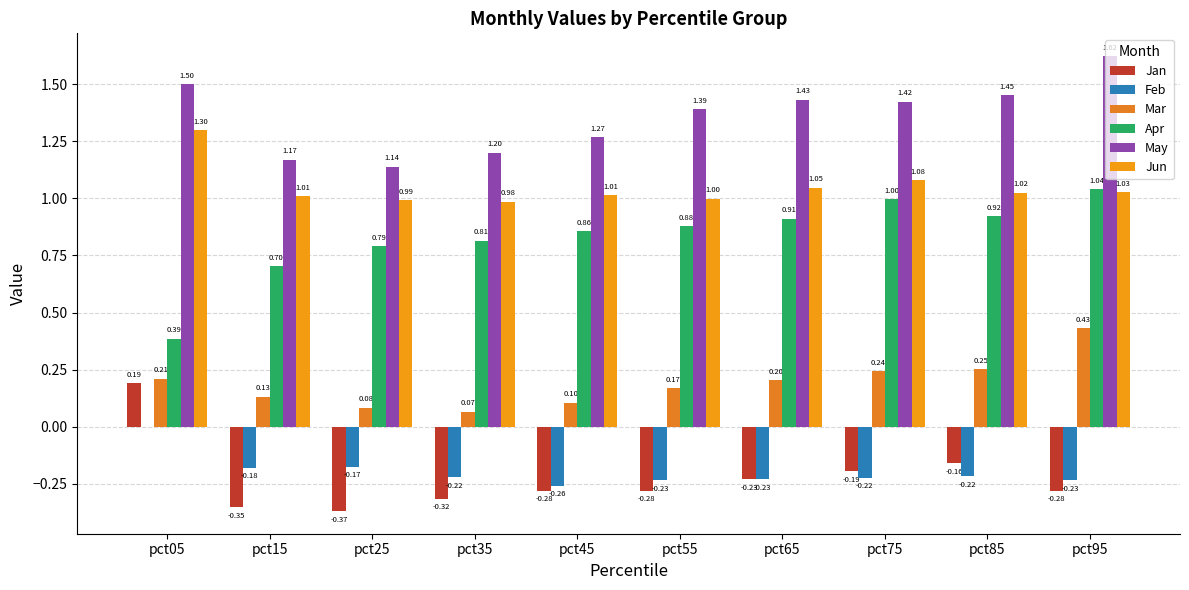

What are all the series names shown in the legend?

Jan, Feb, Mar, Apr, May, Jun